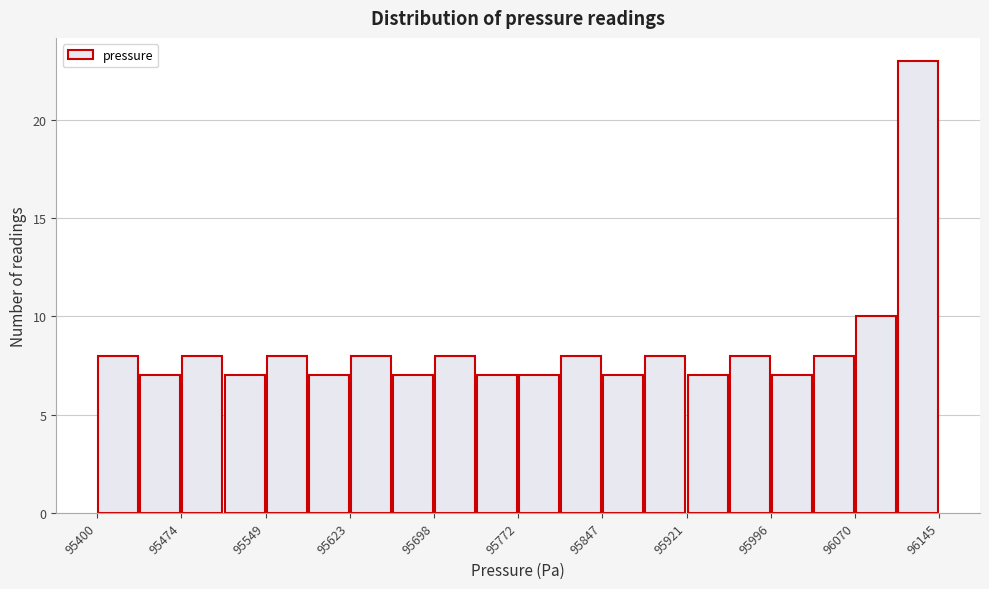

Read against the x-axis, roughly where is the centre of the tallest bar?

96130